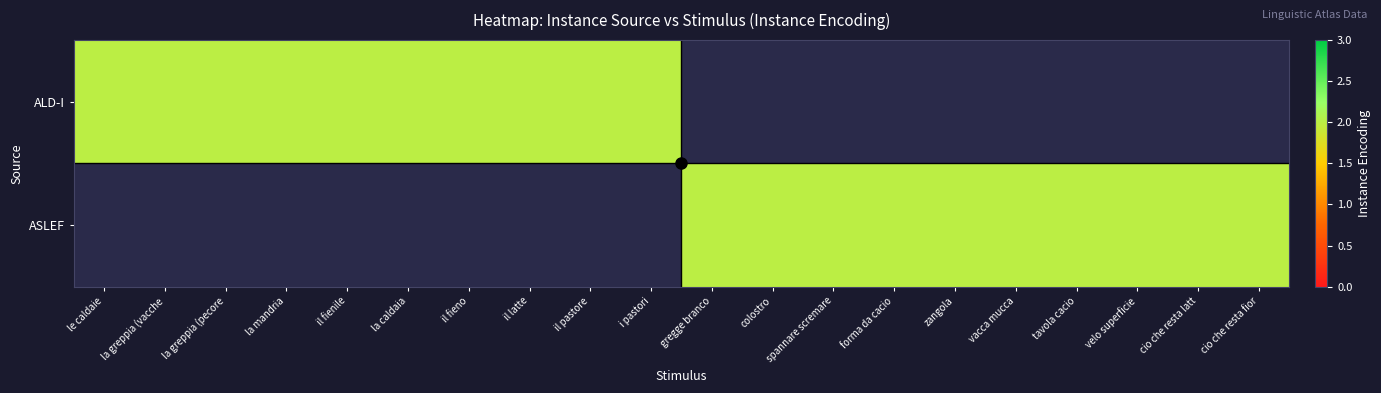

What is the maximum value shown in the chart?

2